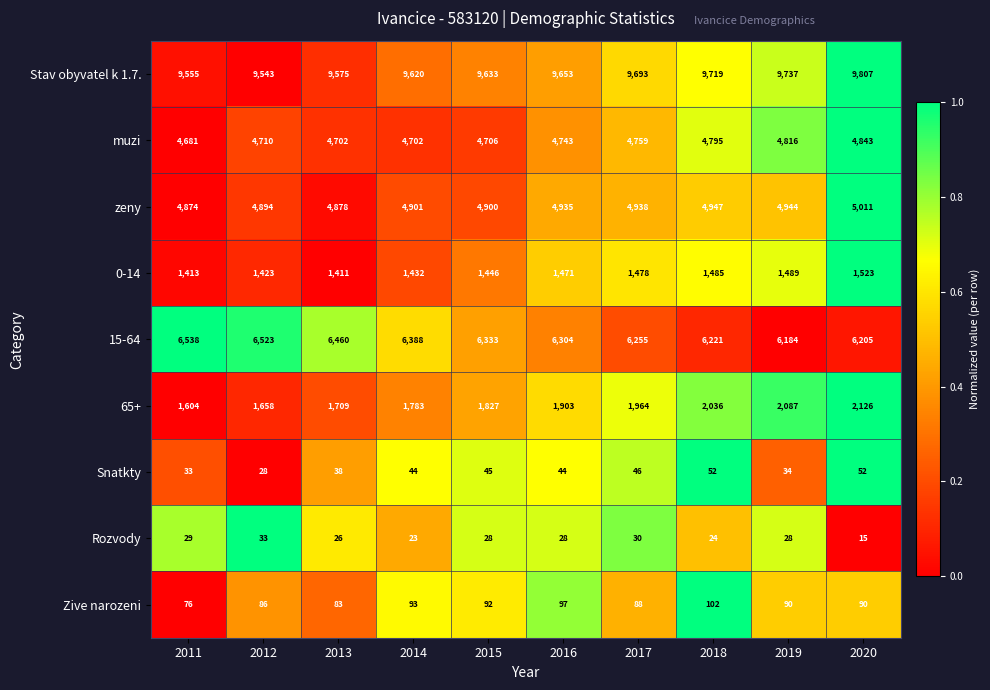

Is it true that Zive narozeni equals 90 at 2020?

True